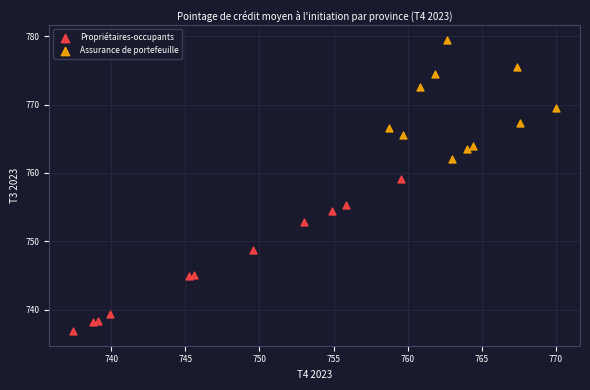

Which series reaches the minimum Y coordinate?

Propriétaires-occupants